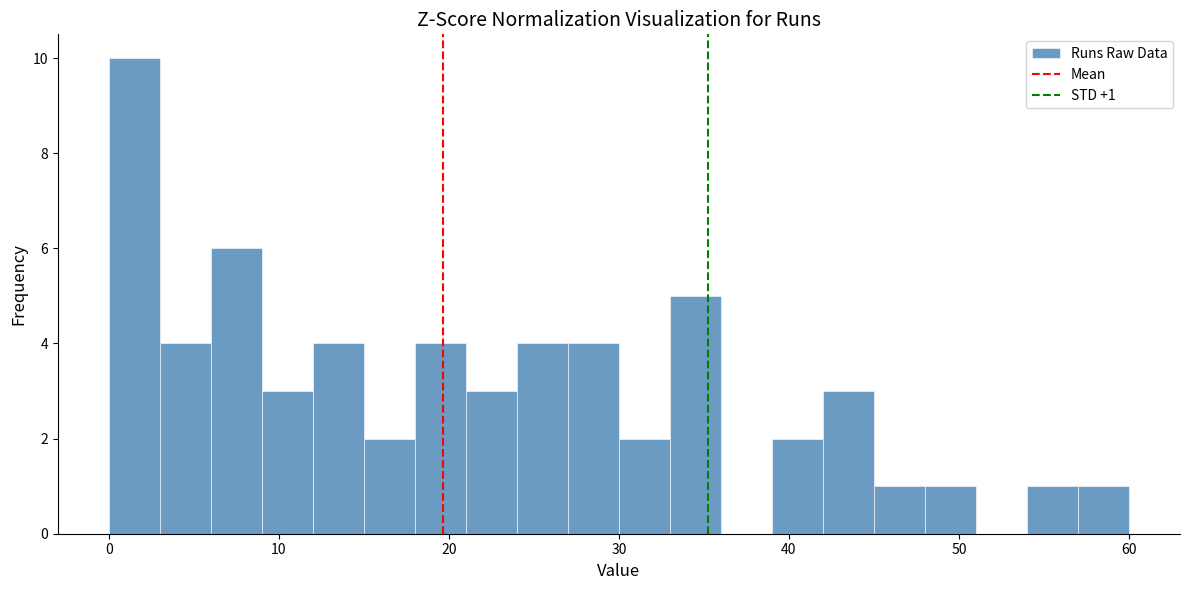

Read against the x-axis, roughly where is the centre of the tallest bar?

2